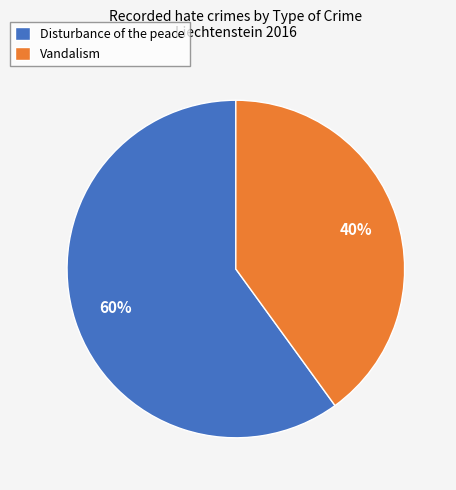

Rank the categories by value from lowest to highest.

Vandalism, Disturbance of the peace